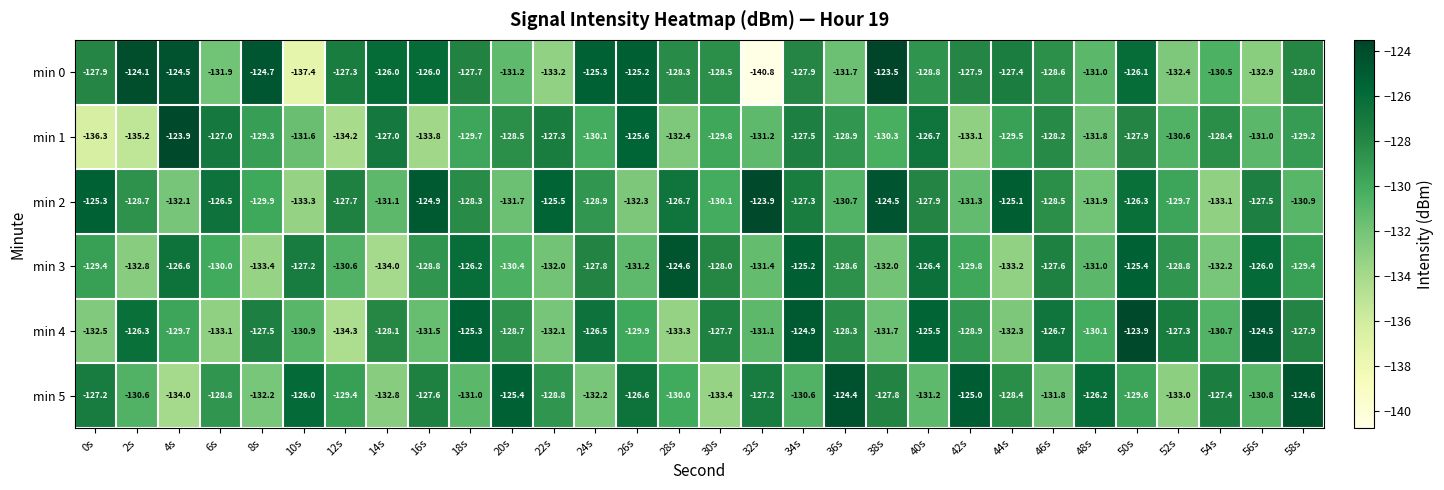

The value of min 2 at 26s is -132.3. True or false?

True